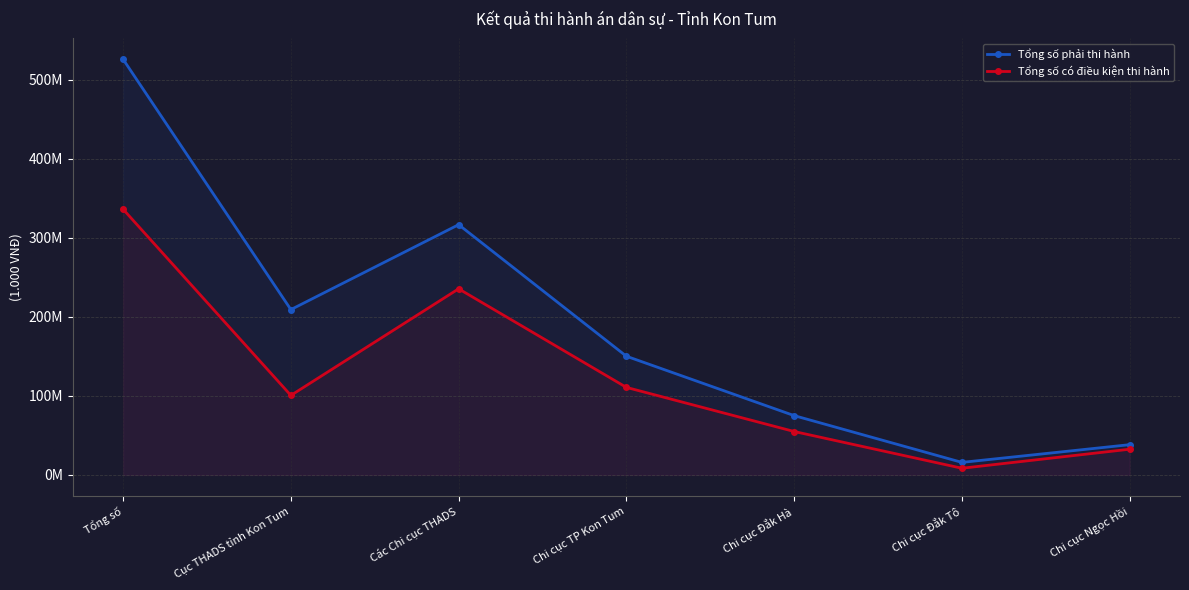

What position from the left is Cục THADS tỉnh Kon Tum?

2